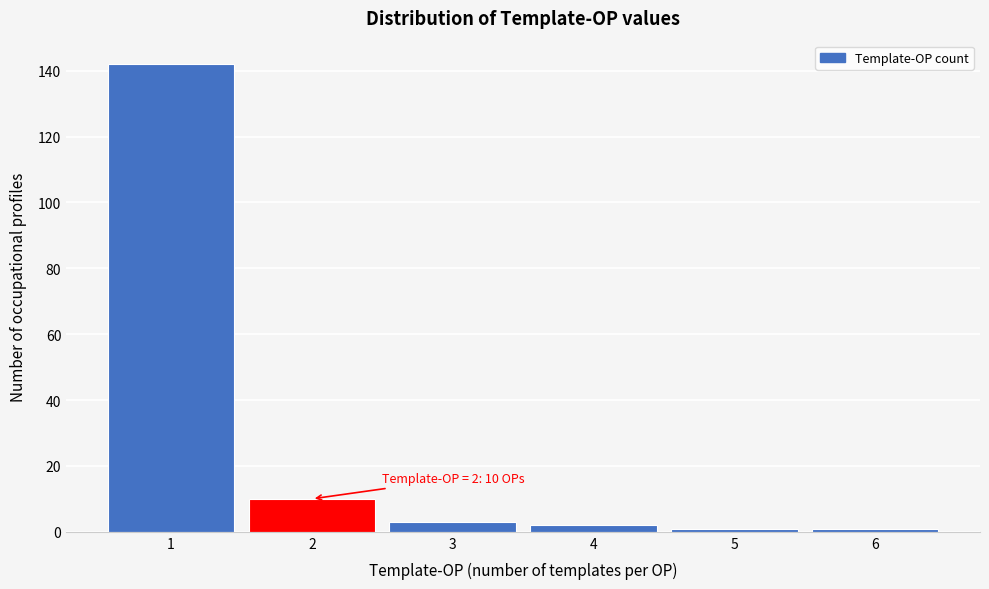

Reading left to right, transcribe all the data shown in this chart.

142	10	3	2	1	1